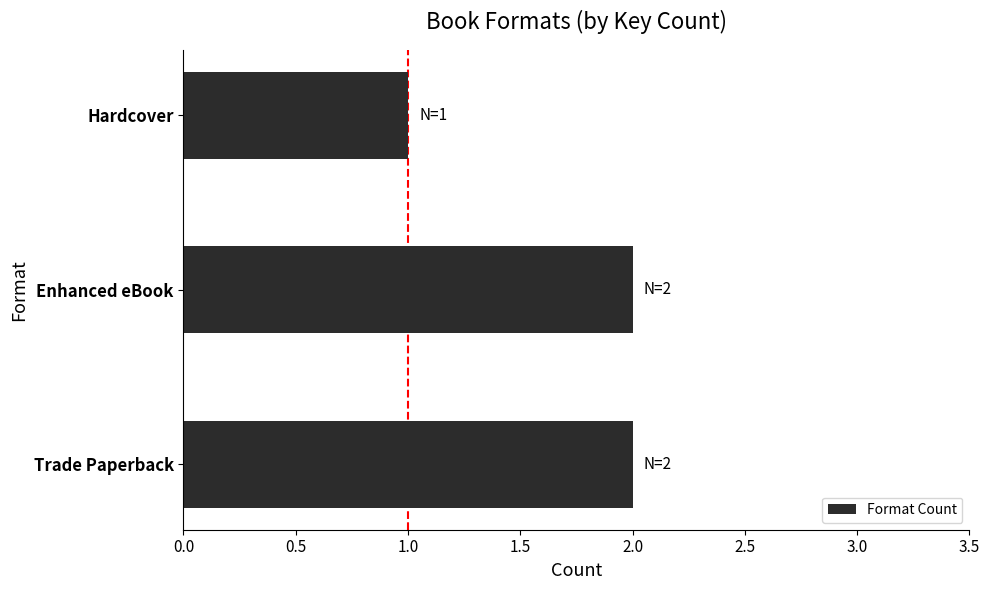

Approximately how many times larger is the value at Trade Paperback compared to Hardcover?

2.0